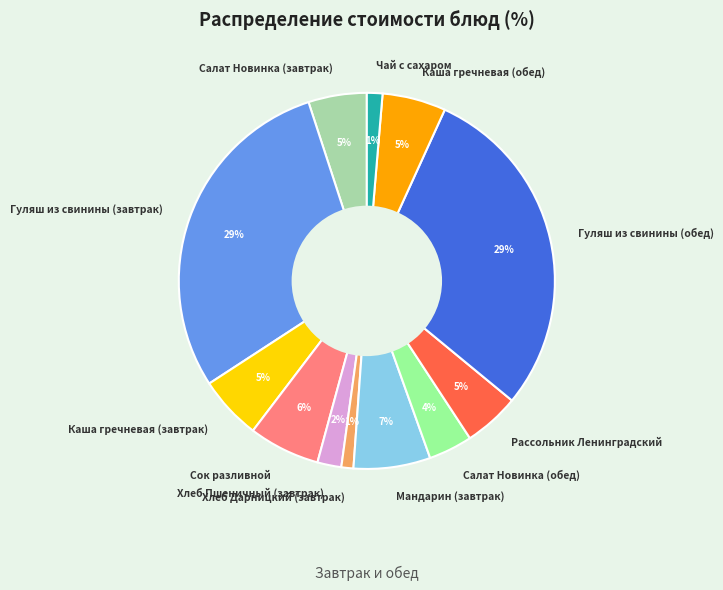

Between Сок разливной and Гуляш из свинины (завтрак), which is larger?

Гуляш из свинины (завтрак)